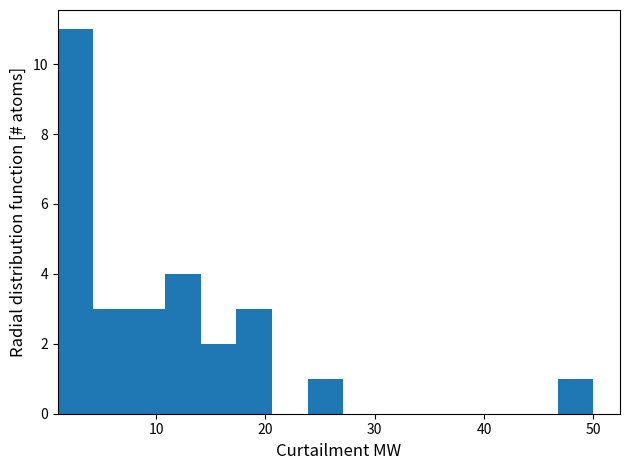

Read against the x-axis, roughly where is the centre of the tallest bar?

3